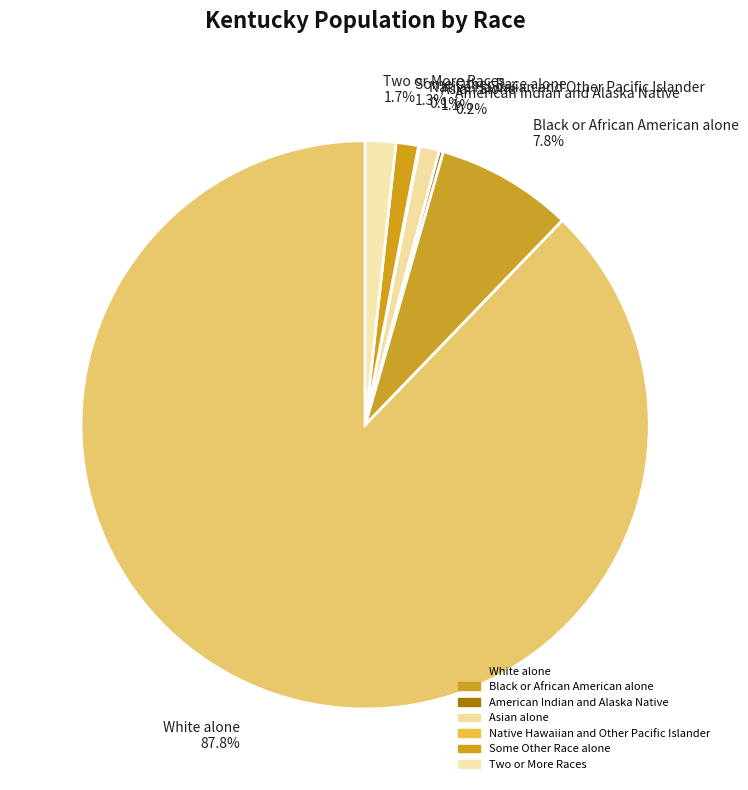

Combined, do Asian alone 1.1% and Some Other Race alone 1.3% account for over 50%?

No